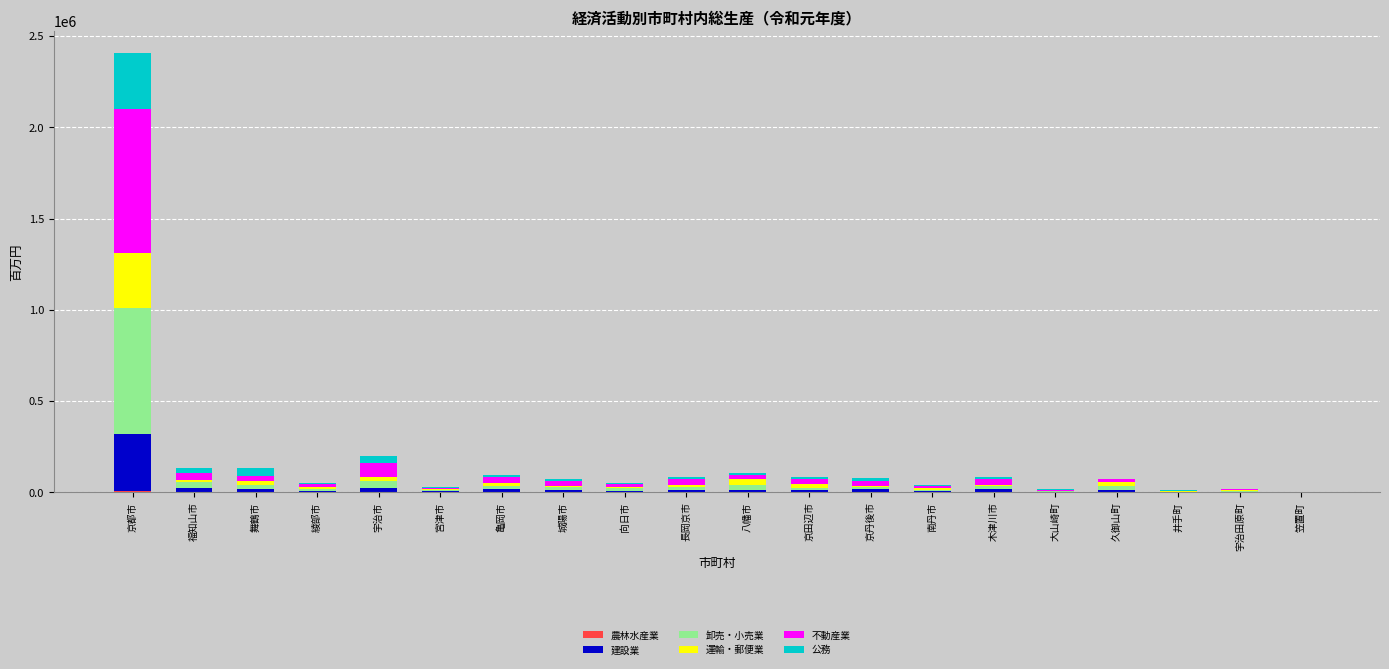

At which category is the sum across all series the highest?

京都市